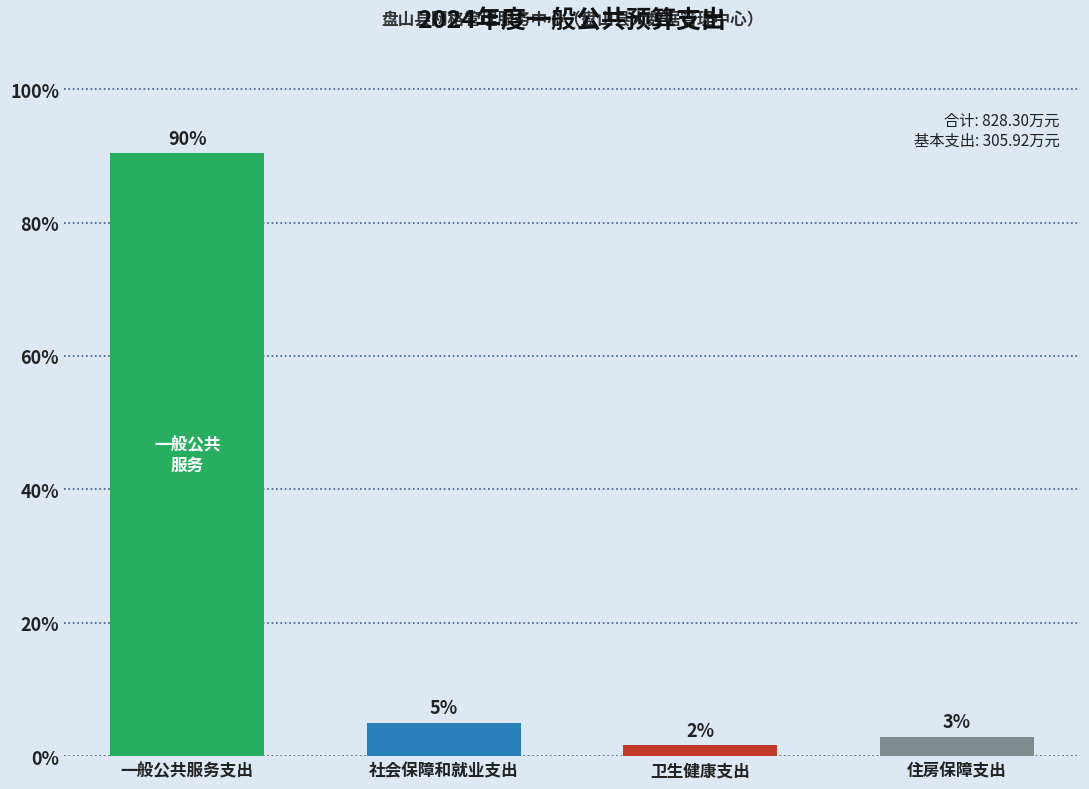

Which has a higher value, 住房保障支出 or 卫生健康支出?

住房保障支出